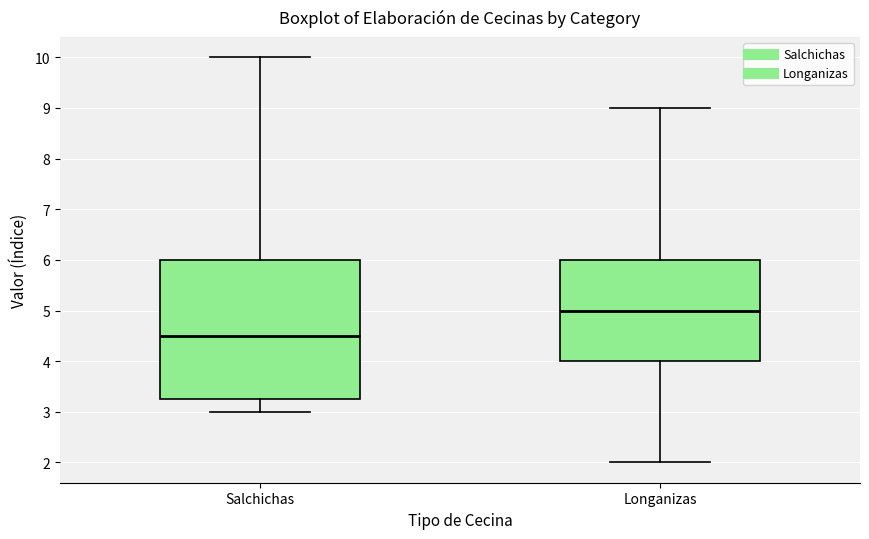

Reading left to right, read every box against the y-axis: the position of its median line, the range the box covers, and the ends of its whiskers. The values are not printed on the chart, so give them approximately, as read against the axis.

Salchichas: median 4.5, box 3.3 to 6.0, whiskers 3.0 to 10.0
Longanizas: median 5.0, box 4.0 to 6.0, whiskers 2.0 to 9.0